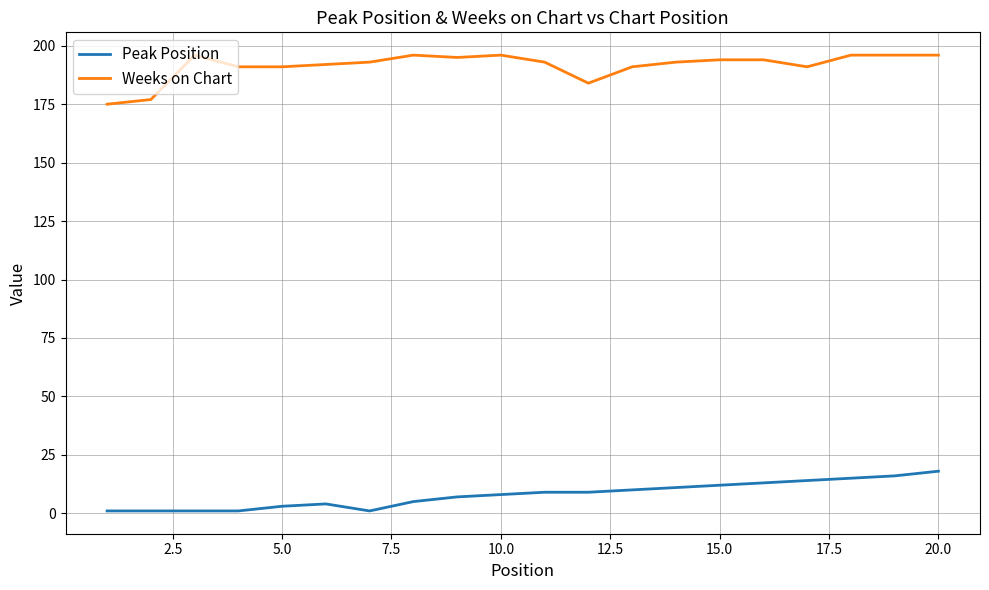

Rank the series by their maximum value, from highest to lowest.

Weeks on Chart, Peak Position